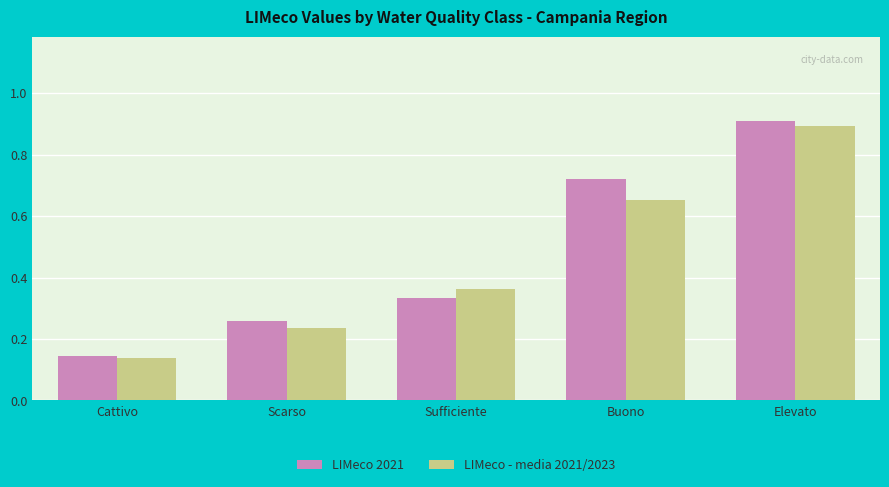

List the series in order of their peak value, lowest first.

LIMeco - media 2021/2023, LIMeco 2021